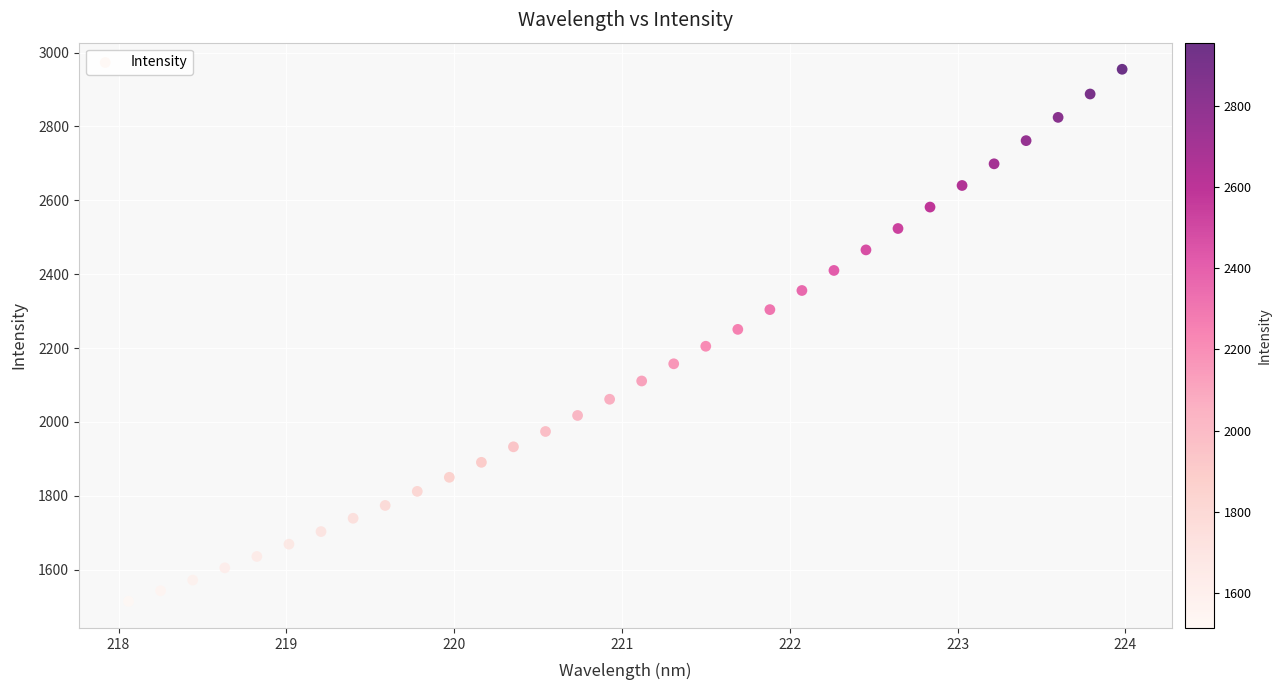

What is the range of Y values (max minus min)?

1440.8